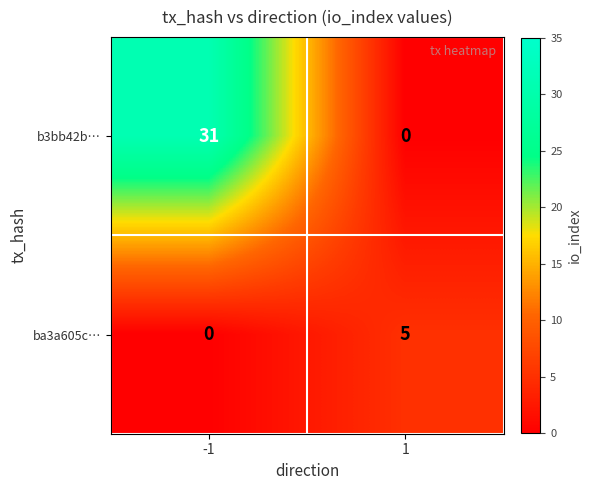

The value of b3bb42b… at -1 is 18. True or false?

False